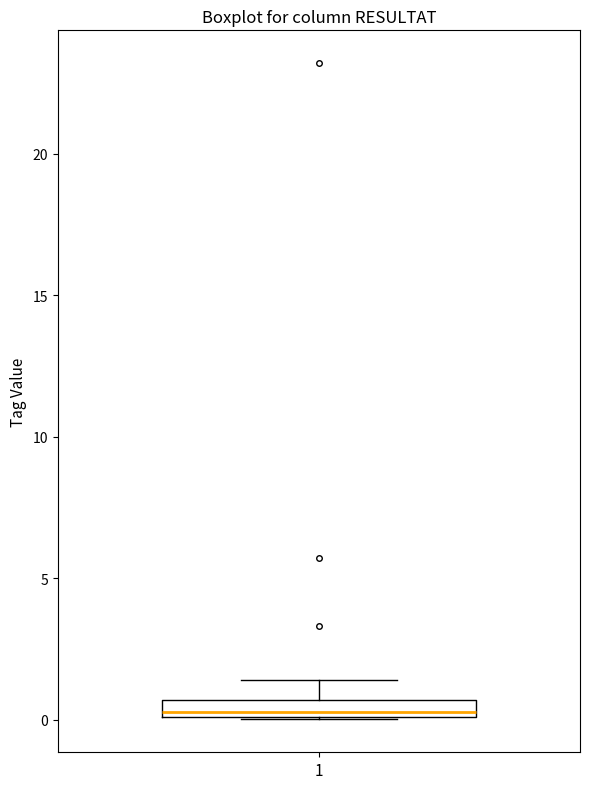

Where is the upper edge of the box at x = 1 on the y-axis? The values are not printed on the chart, so give them approximately, as read against the axis.

0.5